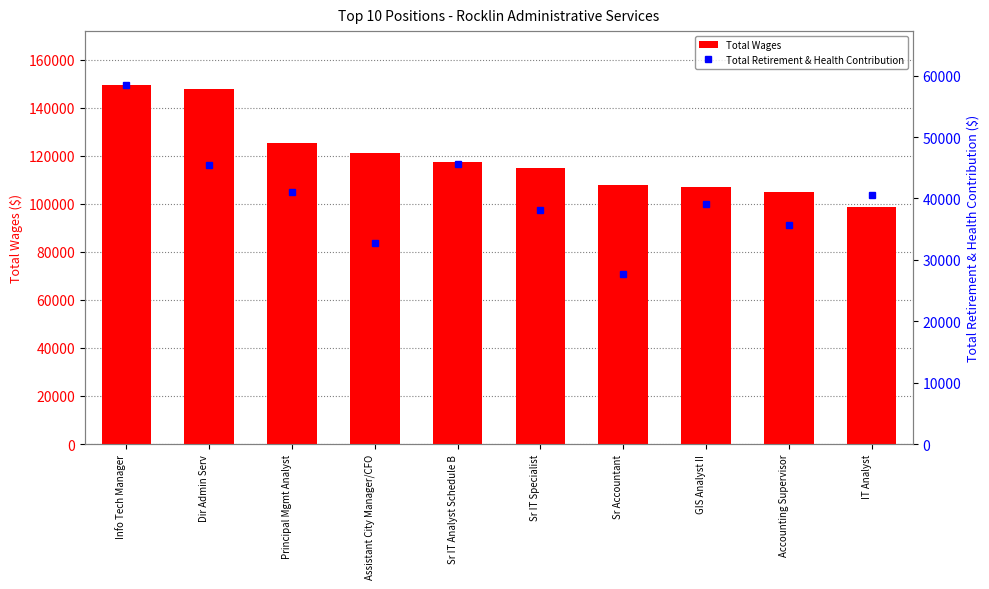

The Total Wages series shows 104765 at Accounting Supervisor. True or false?

True